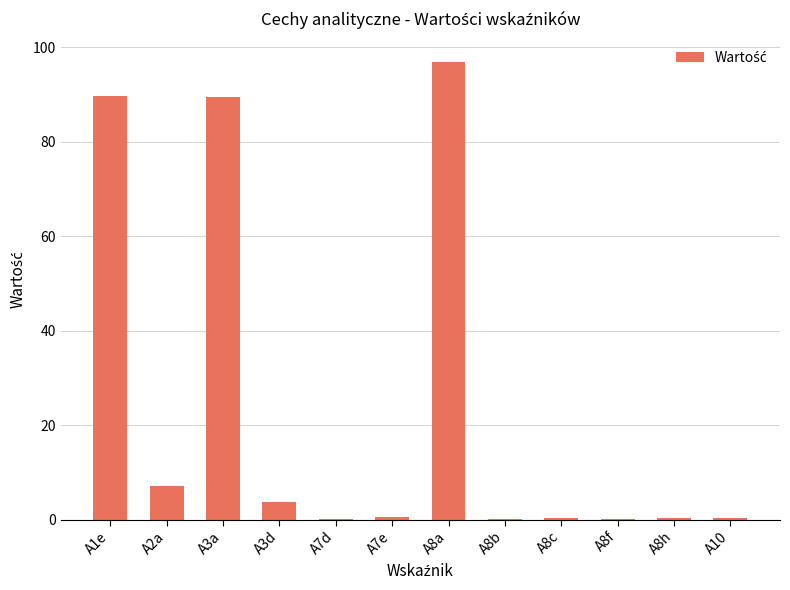

What is the sum of all values?

288.8